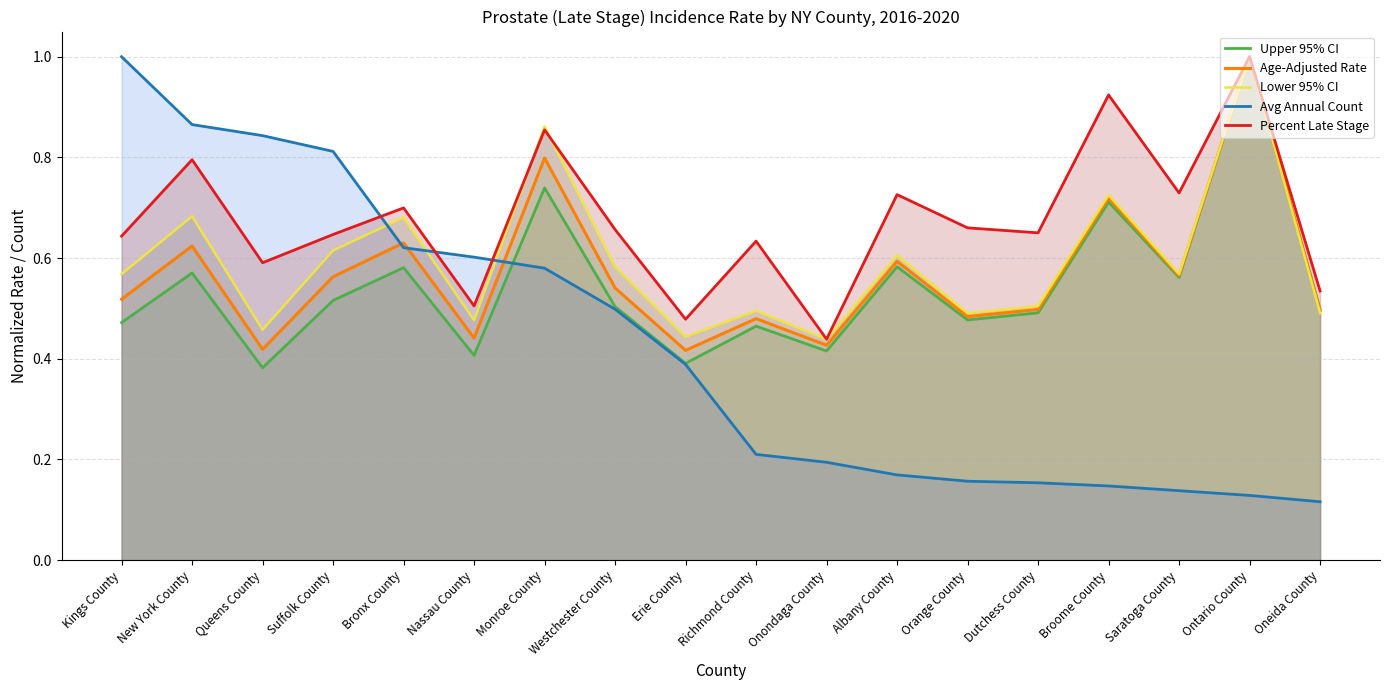

The value of Upper 95% CI at Broome County is 0.5. True or false?

False